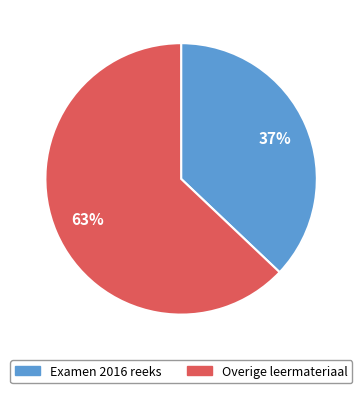

Is there any slice that represents more than half of the pie?

Yes